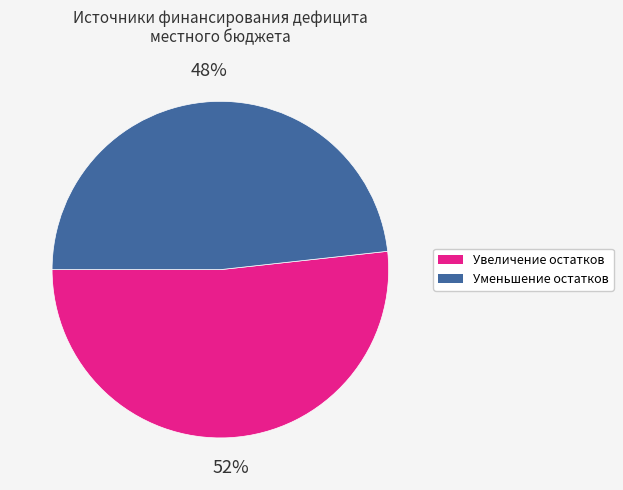

Approximately how many times larger is the value at Увеличение остатков compared to Уменьшение остатков?

1.1